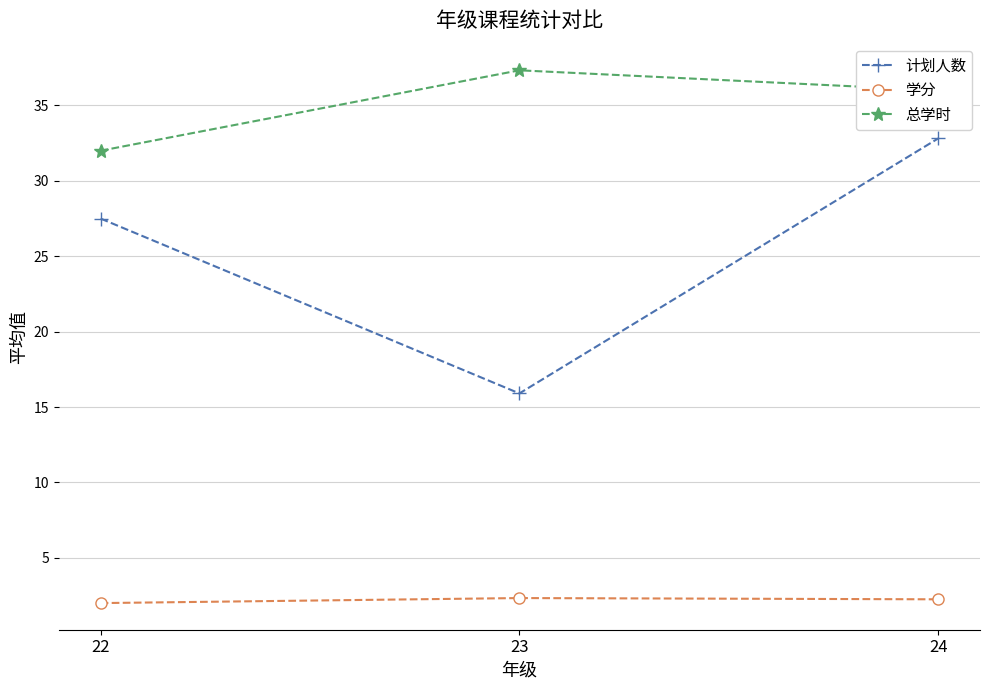

What is the highest value of the 总学时 series?

37.3